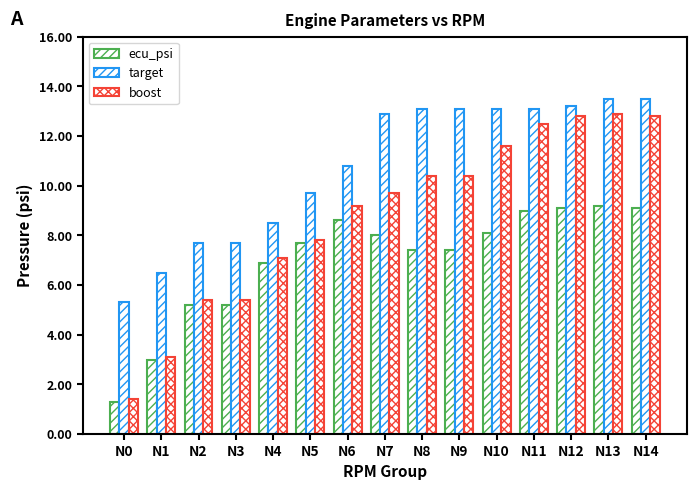

Are the bars horizontal?

No